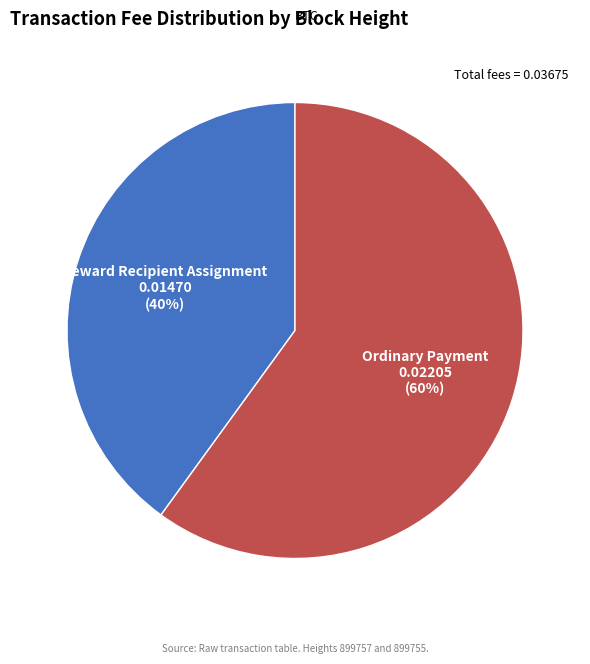

To the nearest percent, what is the average slice percentage?

50%